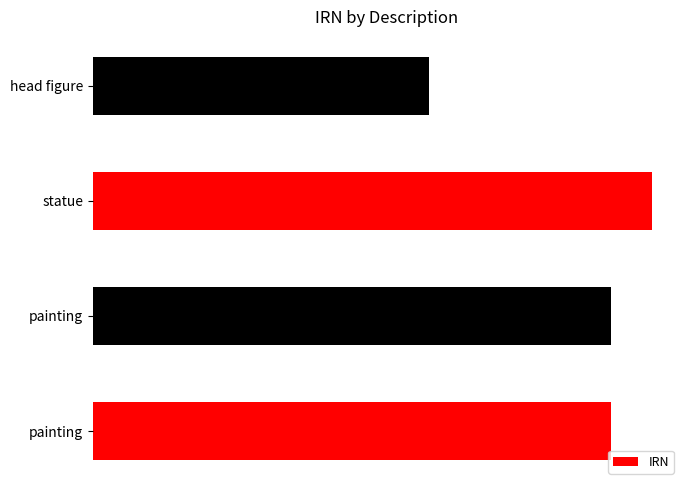

Are the bars horizontal?

Yes